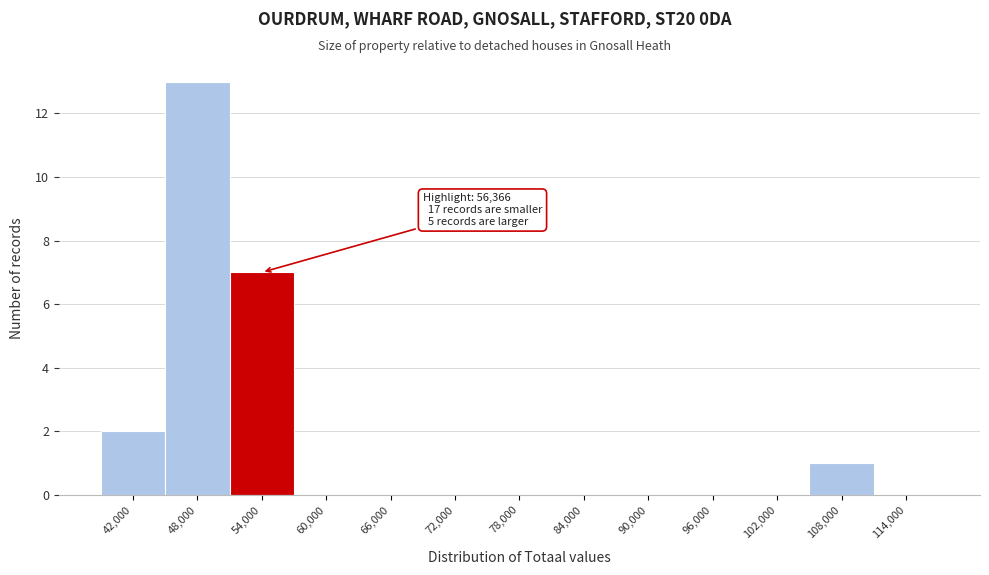

Reading left to right, transcribe all the data shown in this chart.

42,000=2	48,000=13	54,000=7	60,000=0	66,000=0	72,000=0	78,000=0	84,000=0	90,000=0	96,000=0	102,000=0	108,000=1	114,000=0